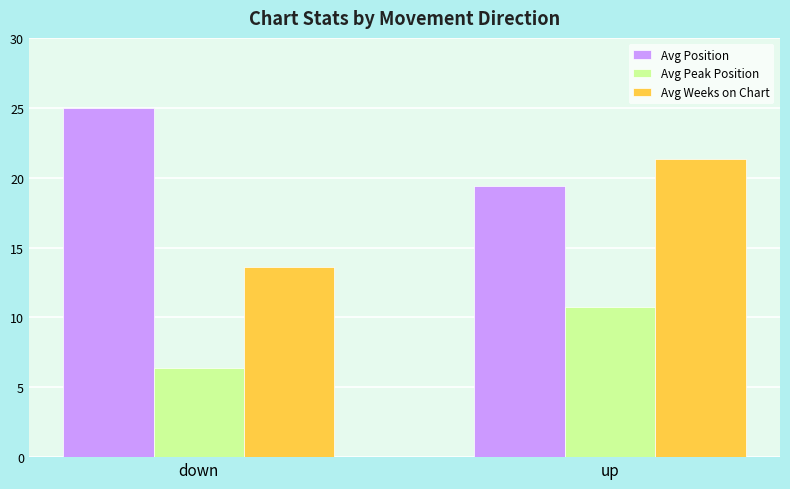

How many data points in Avg Peak Position are above 10?

1